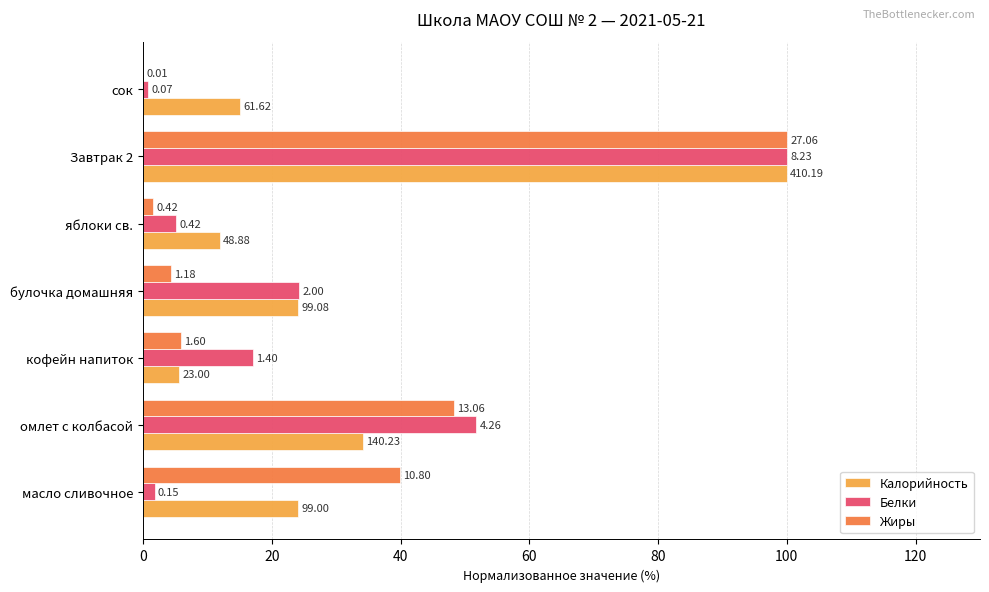

Rank the series by their maximum value, from highest to lowest.

Калорийность, Белки, Жиры